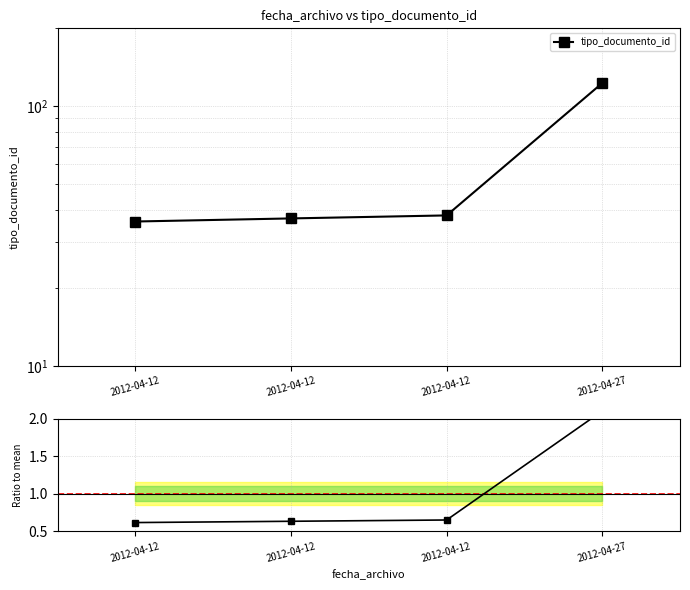

At how many categories does at least one series exceed 78?

1